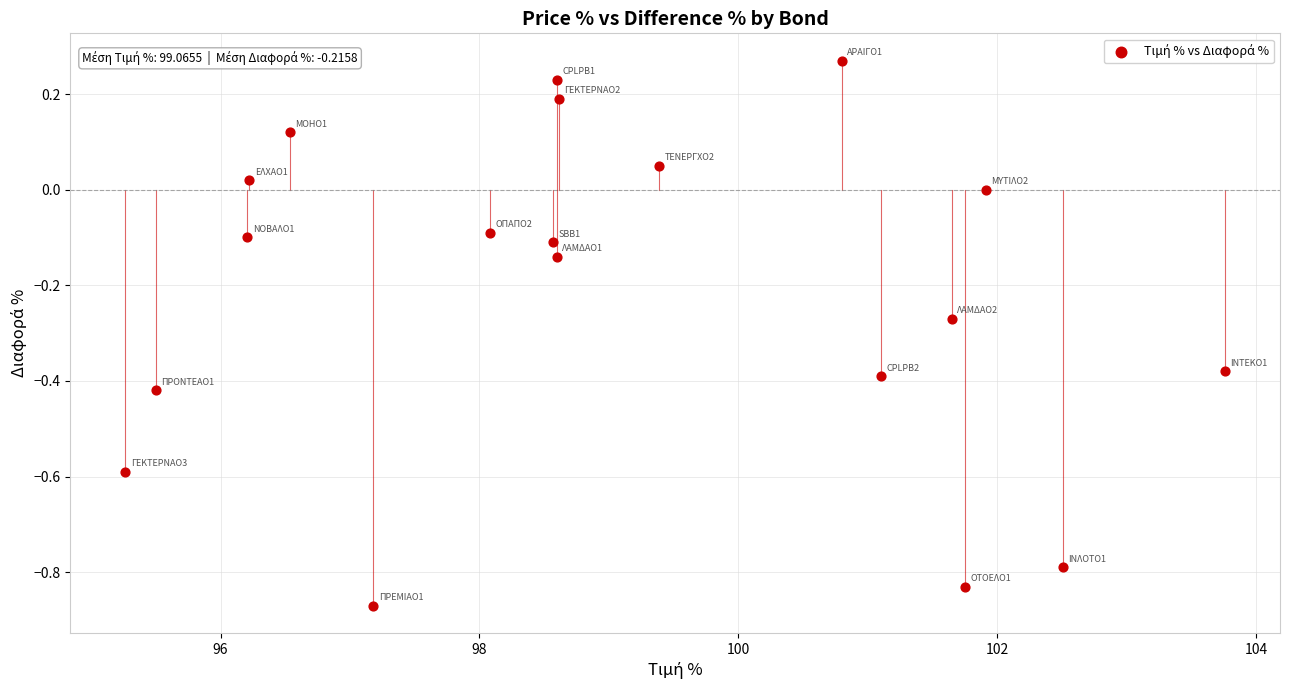

What is the range of Y values (max minus min)?

1.1